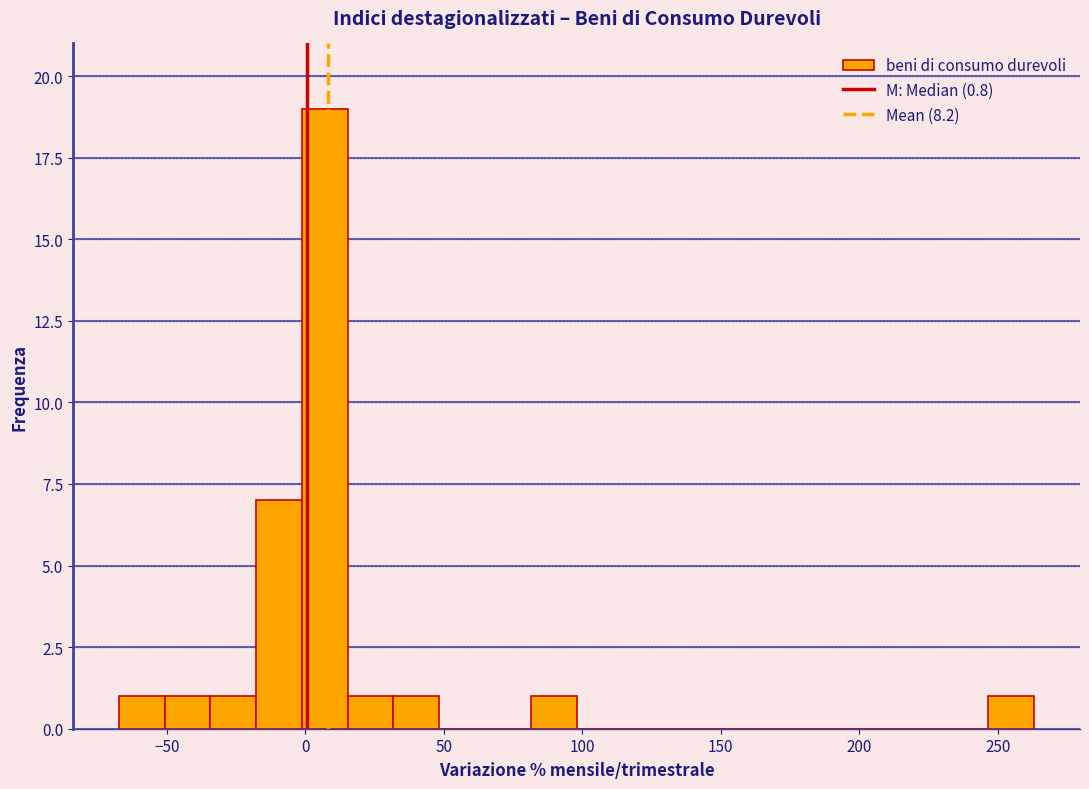

Around what value on the x-axis is the tallest bar? Give the approximate position of its centre, as read against the axis.

5